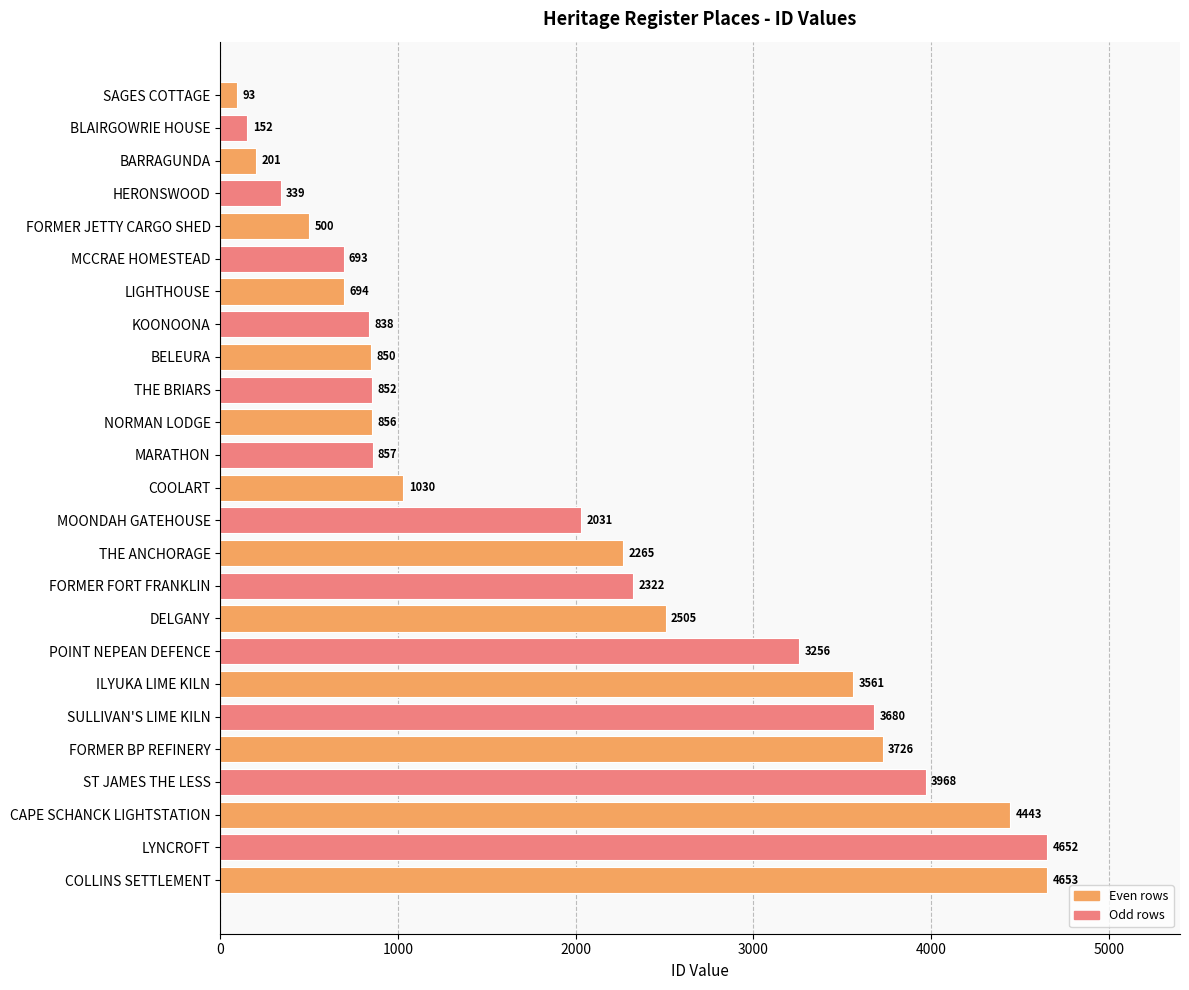

What is the smallest value displayed?

93